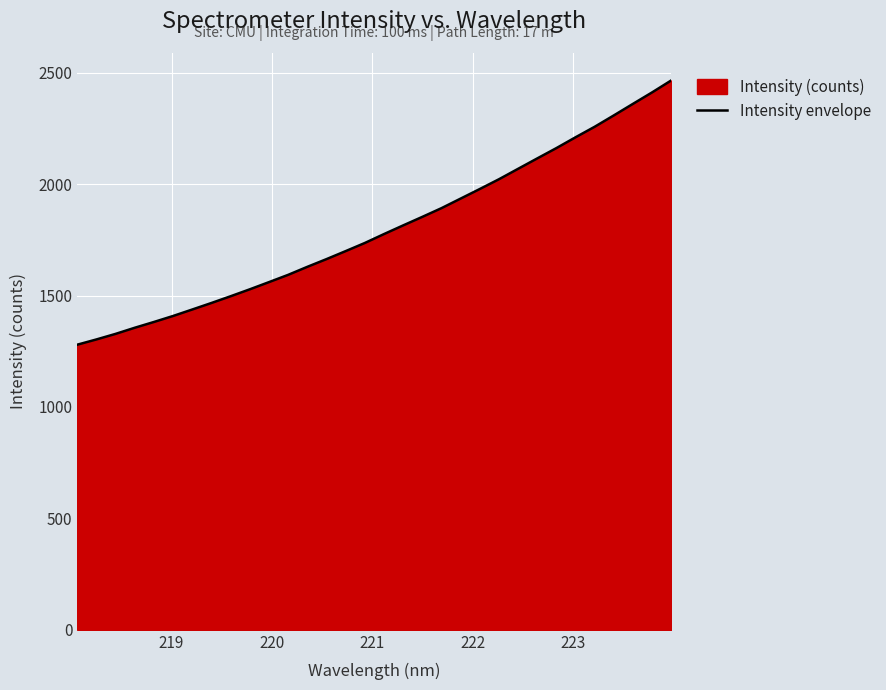

How many data points does each series have?

32